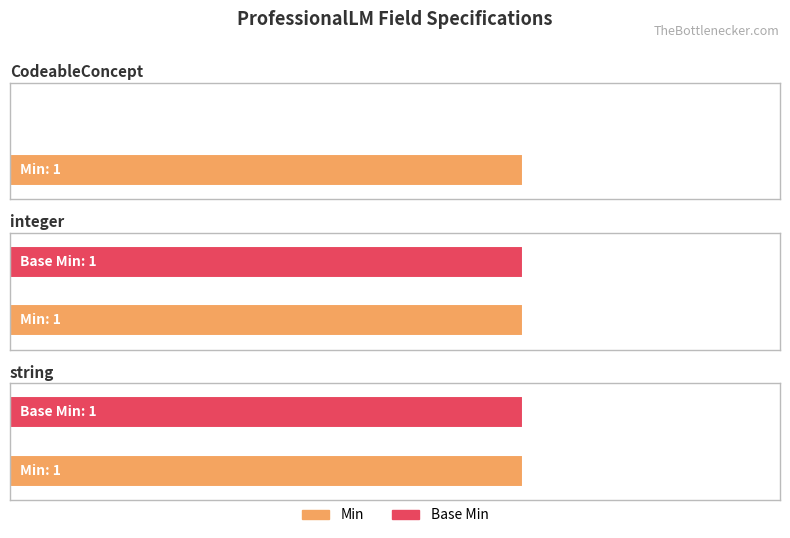

What is the label of the 2nd bar from the left?

integer